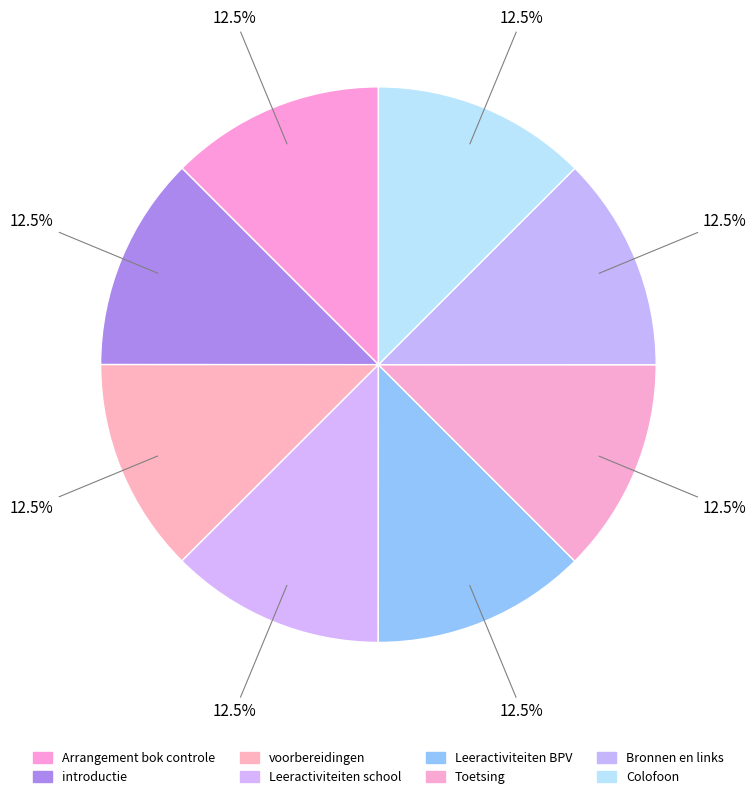

How many slices are in this pie chart?

8